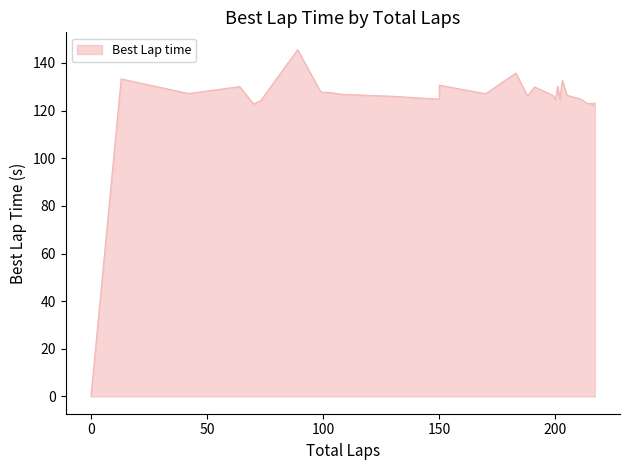

Does the chart display data point markers on the line(s)?

No